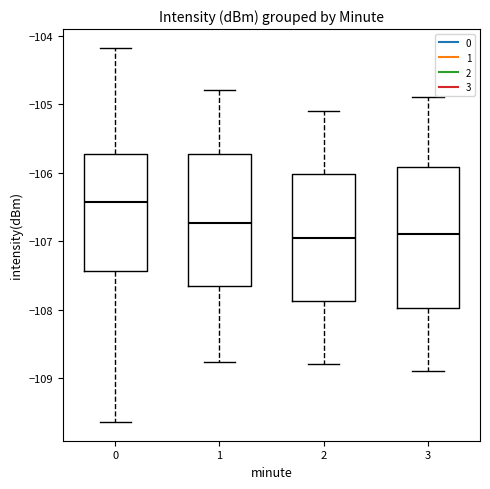

Which box's median line is the highest?

0